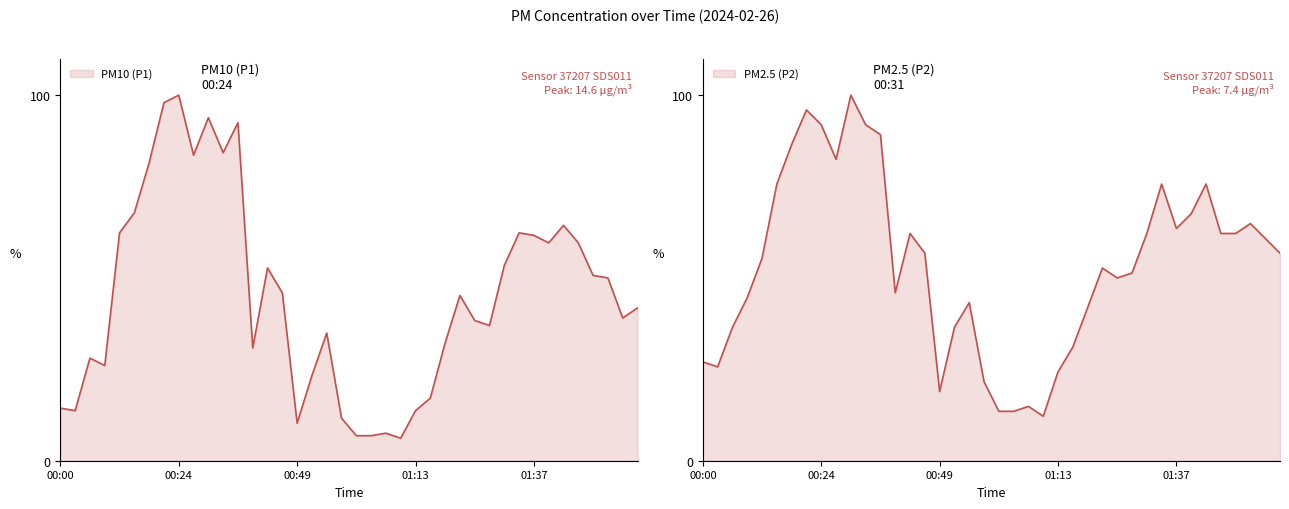

True or false: P2 has more than 1 interior local peaks.

True